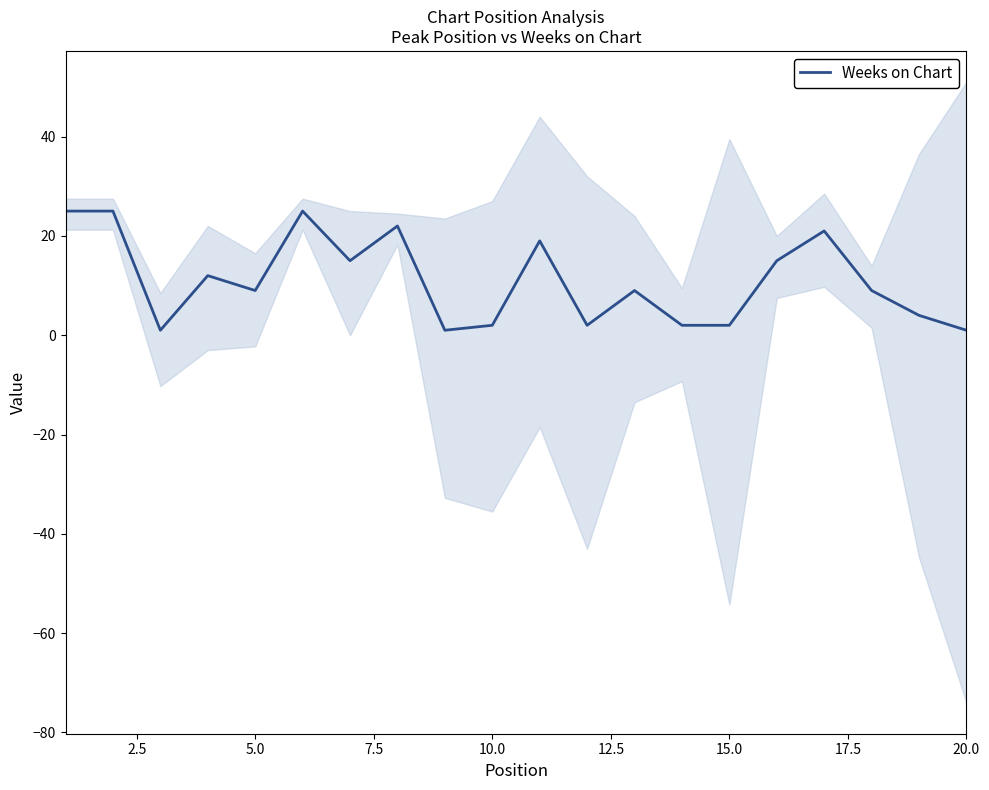

How many interior local peaks (higher than both neighbors) does the data have?

6